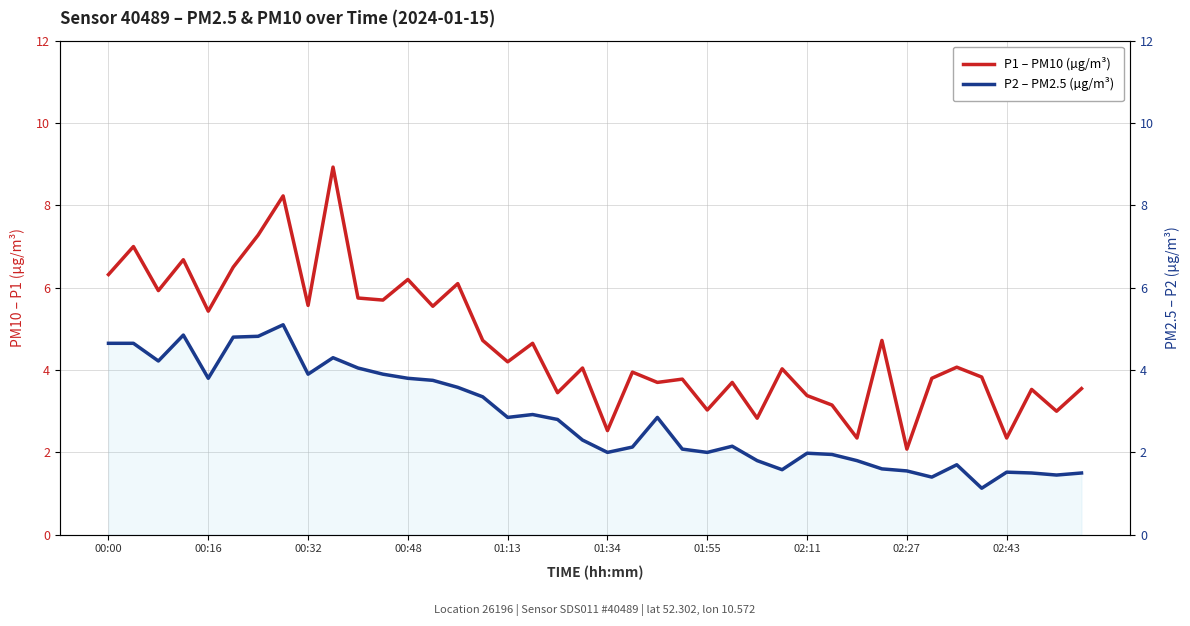

True or false: P1 – PM10 (µg/m³) has a value of 9.5 at 00:16.

False